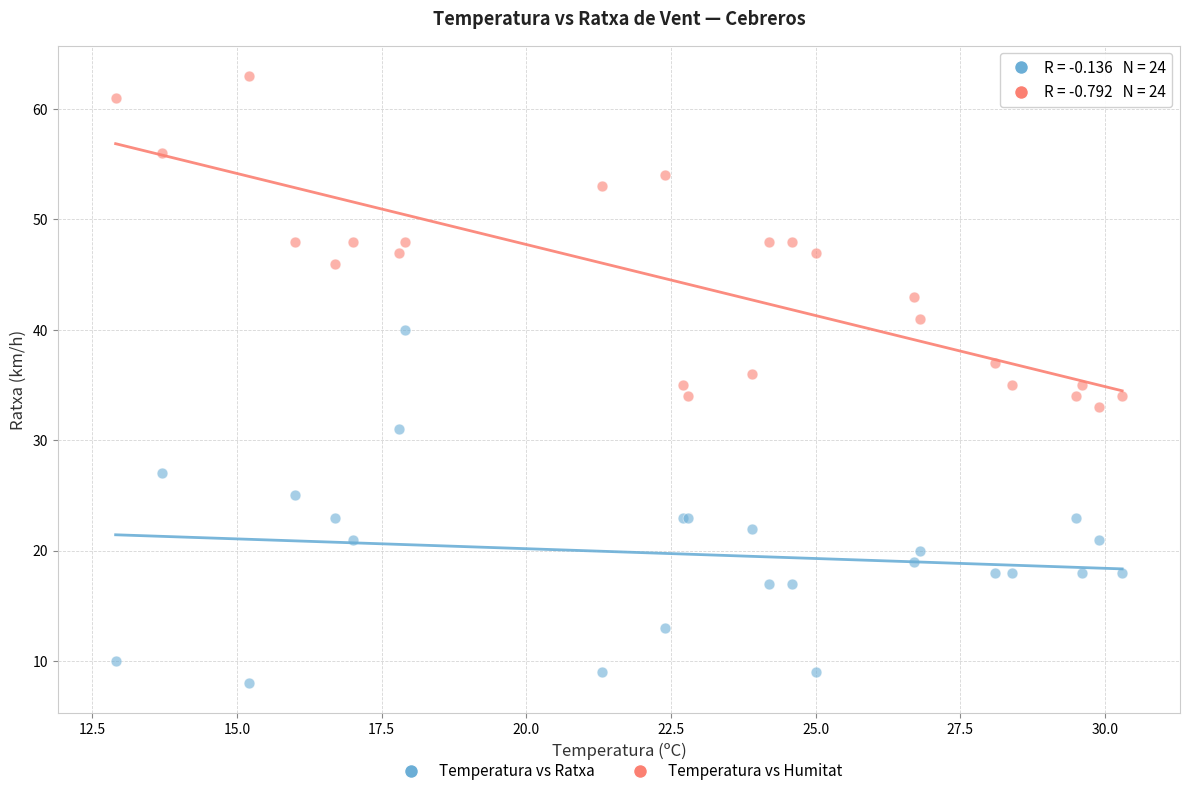

Which series has the largest Y range (max minus min)?

Temperatura vs Ratxa